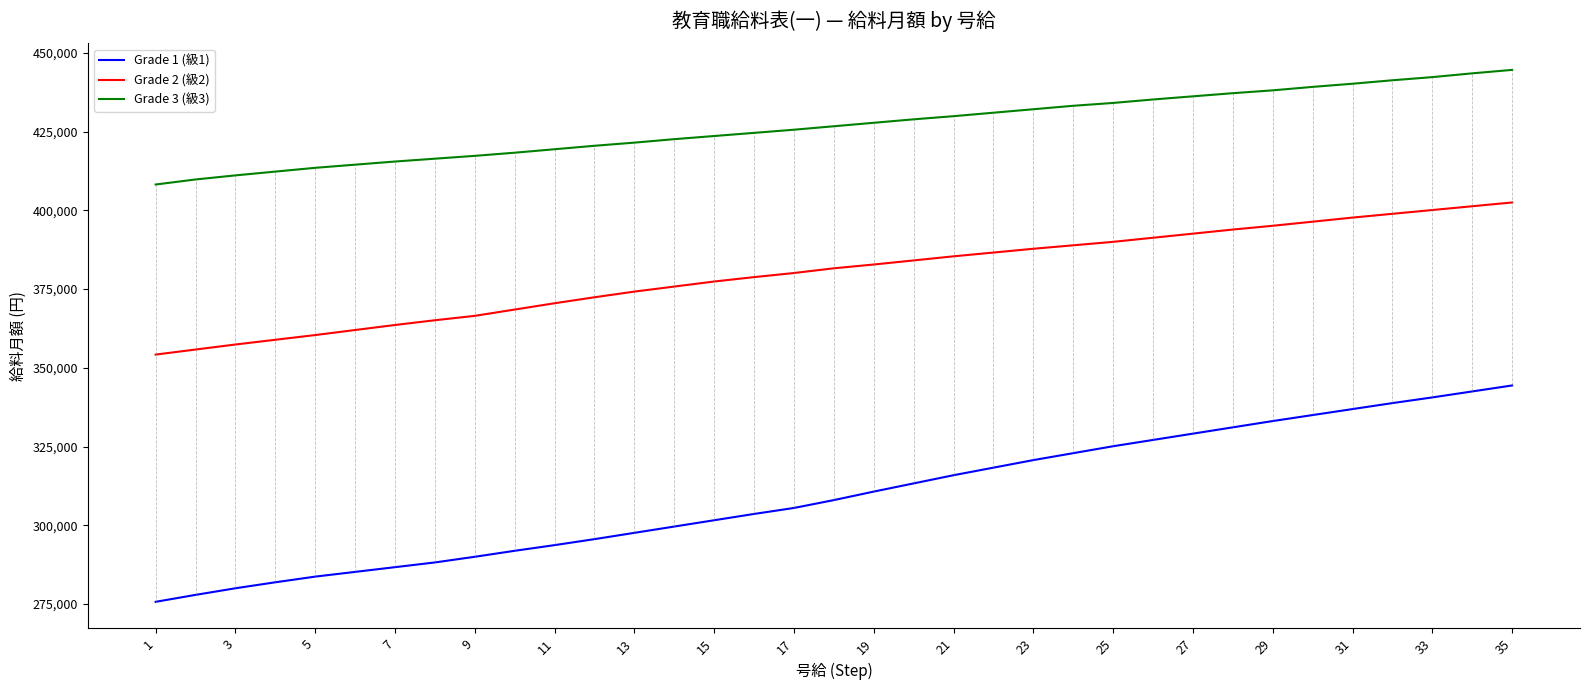

What is the minimum value for Grade 2 (級2)?

354200